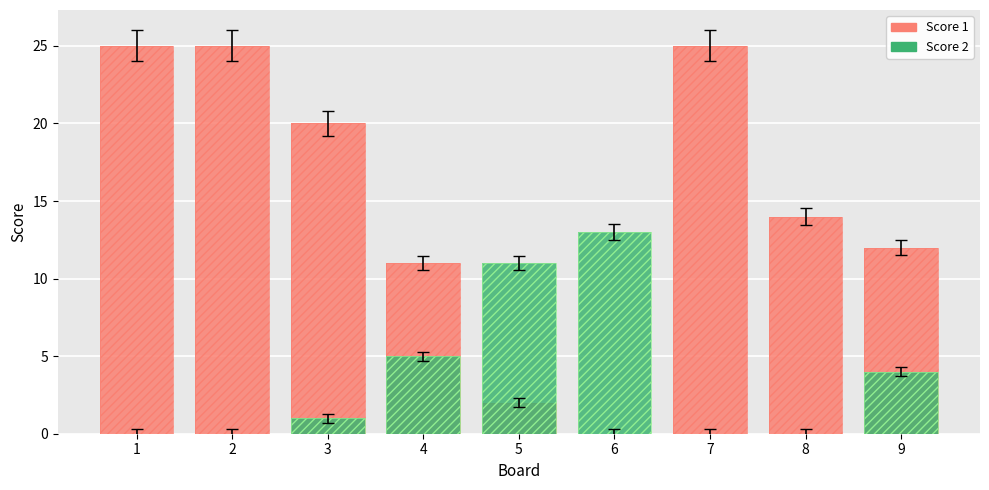

What are all the series names shown in the legend?

Score 1, Score 2